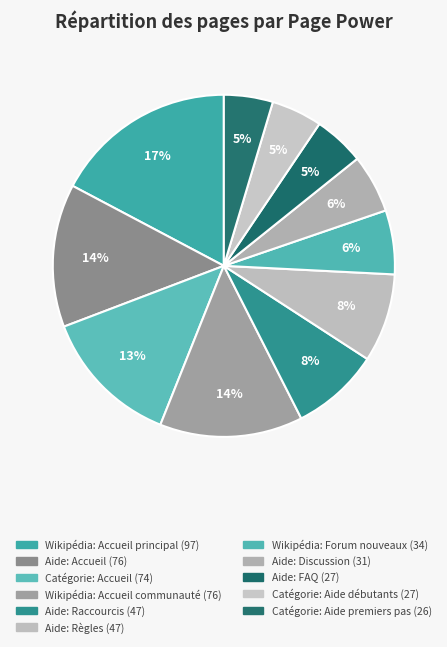

To the nearest percent, what is the difference between the largest and smallest slice percentages?

13%